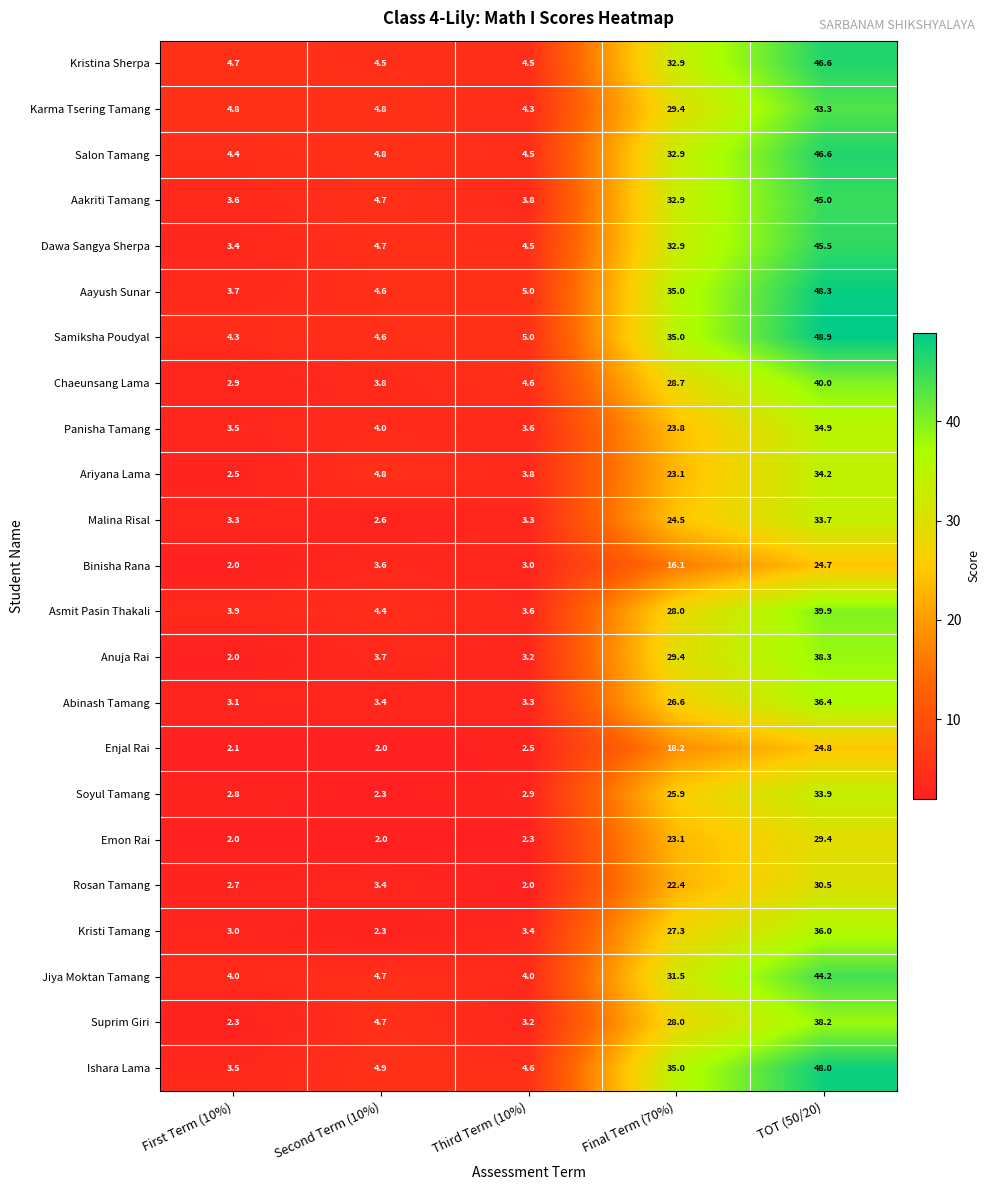

At how many categories does at least one series exceed 3?

5